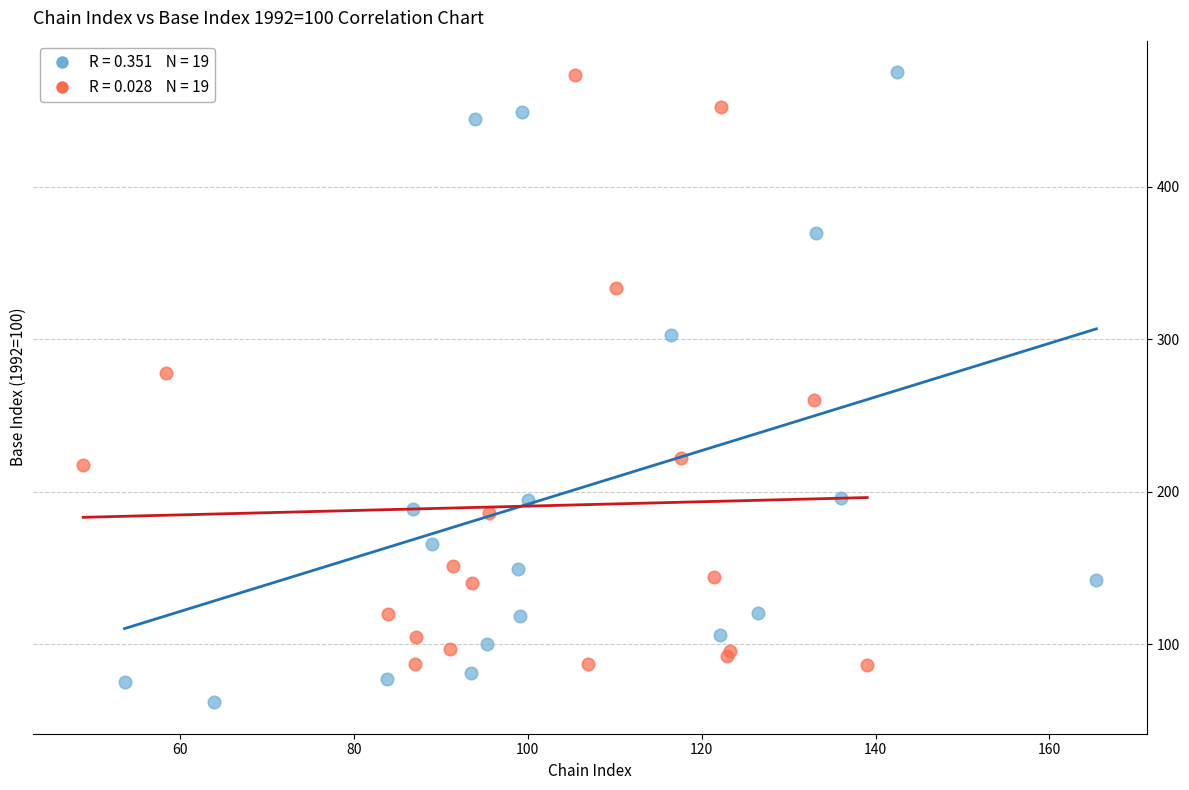

Which series reaches the minimum Y coordinate?

Chain Index (even years)